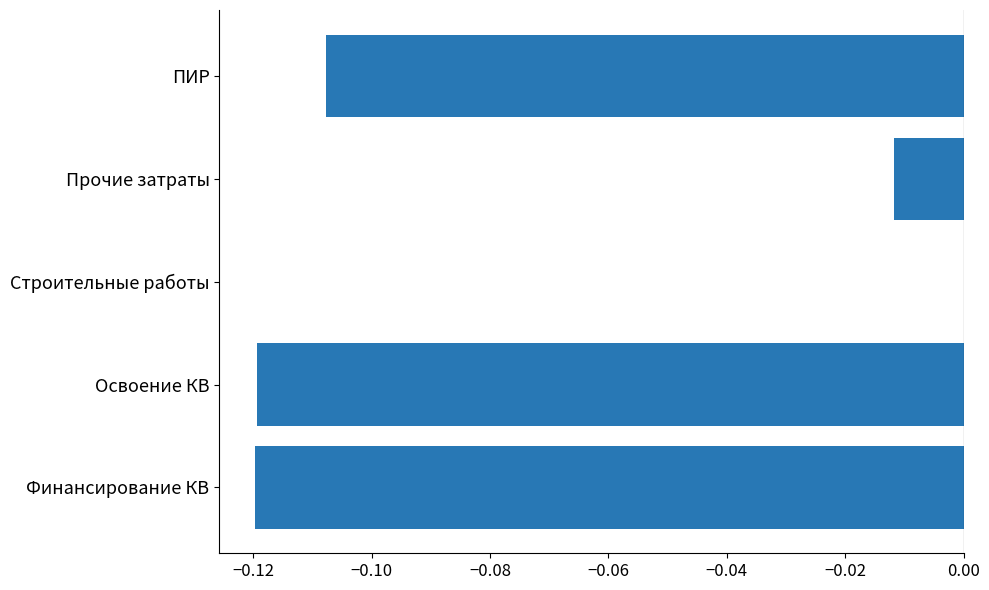

Are the bars horizontal?

Yes